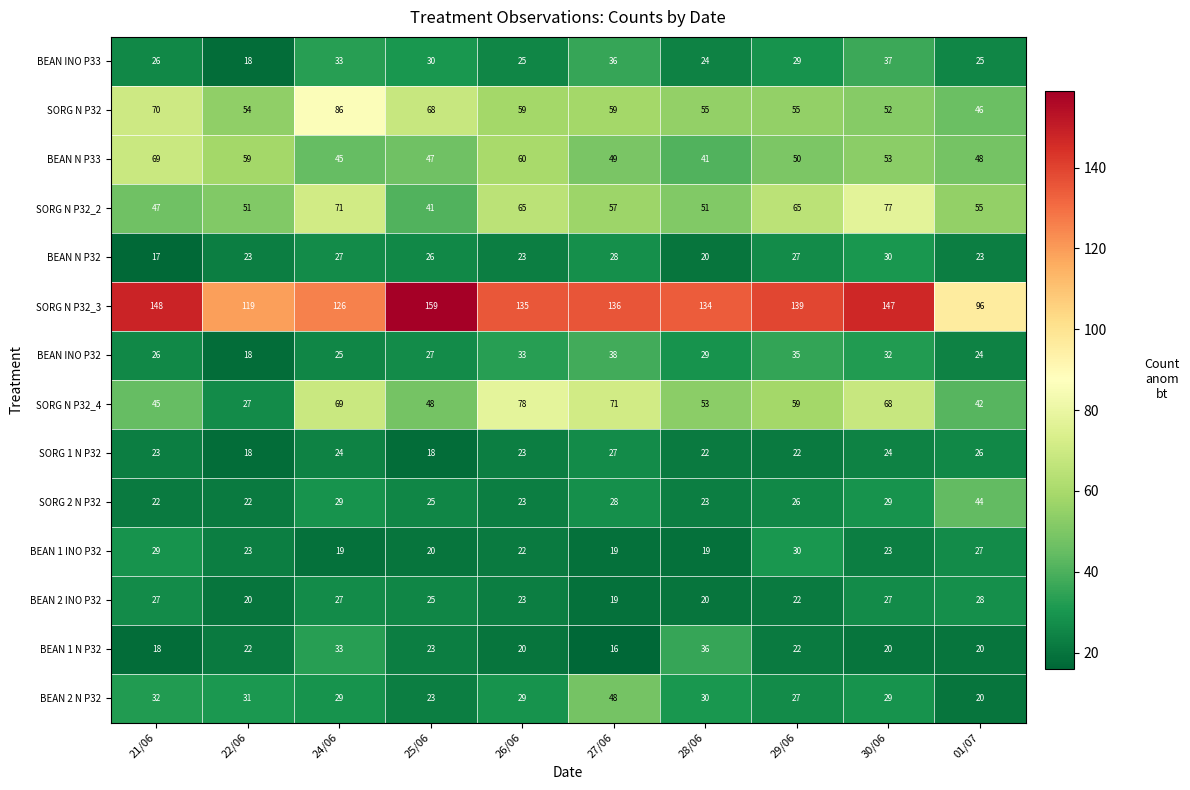

True or false: BEAN 2 INO P32 has a value of 27 at 30/06.

True